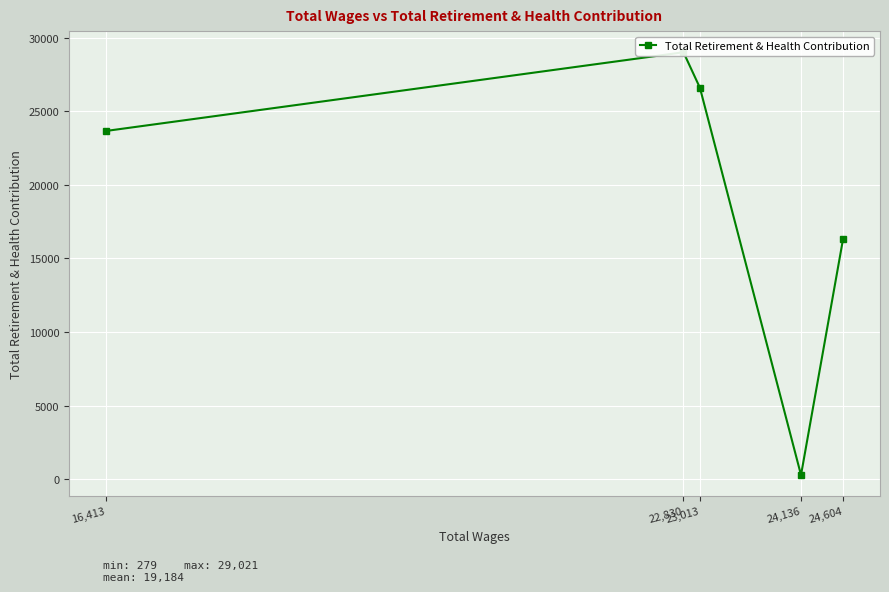

True or false: the data shows 45451 at 23,013.

False